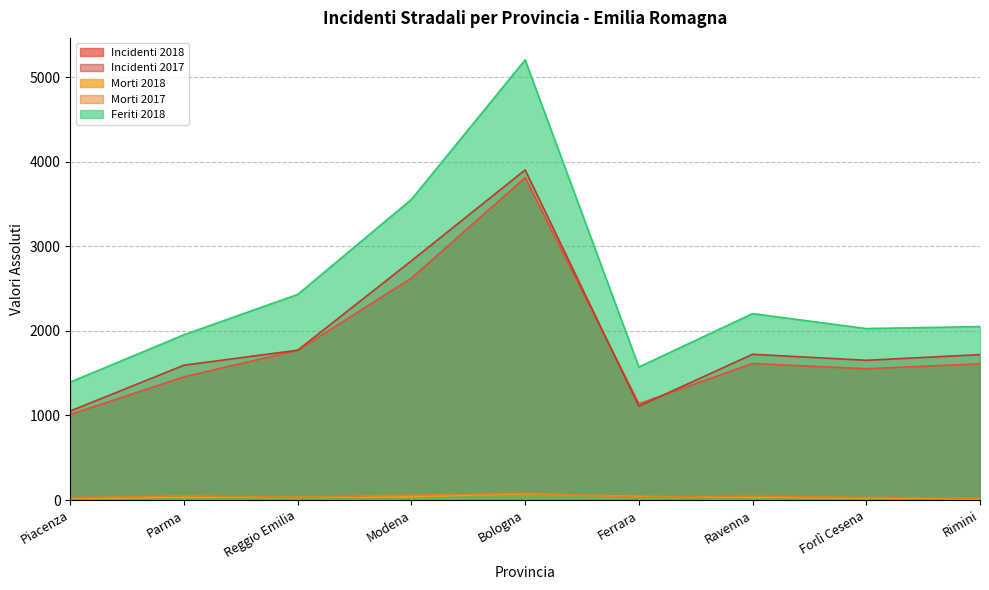

True or false: Incidenti 2017 has more than 1 interior local peaks.

True